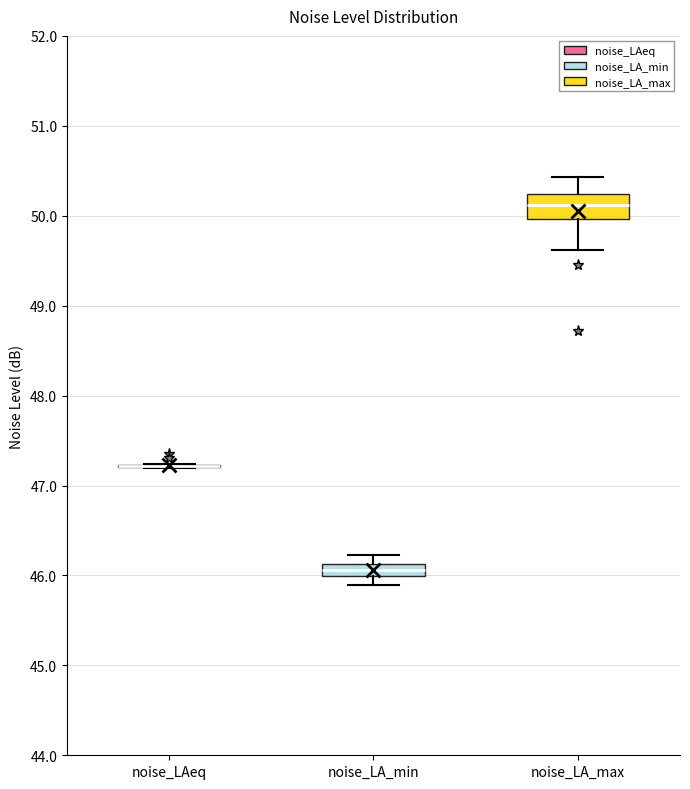

Where does the median line of the box for noise_LA_max sit on the y-axis? The values are not printed on the chart, so give them approximately, as read against the axis.

50.1